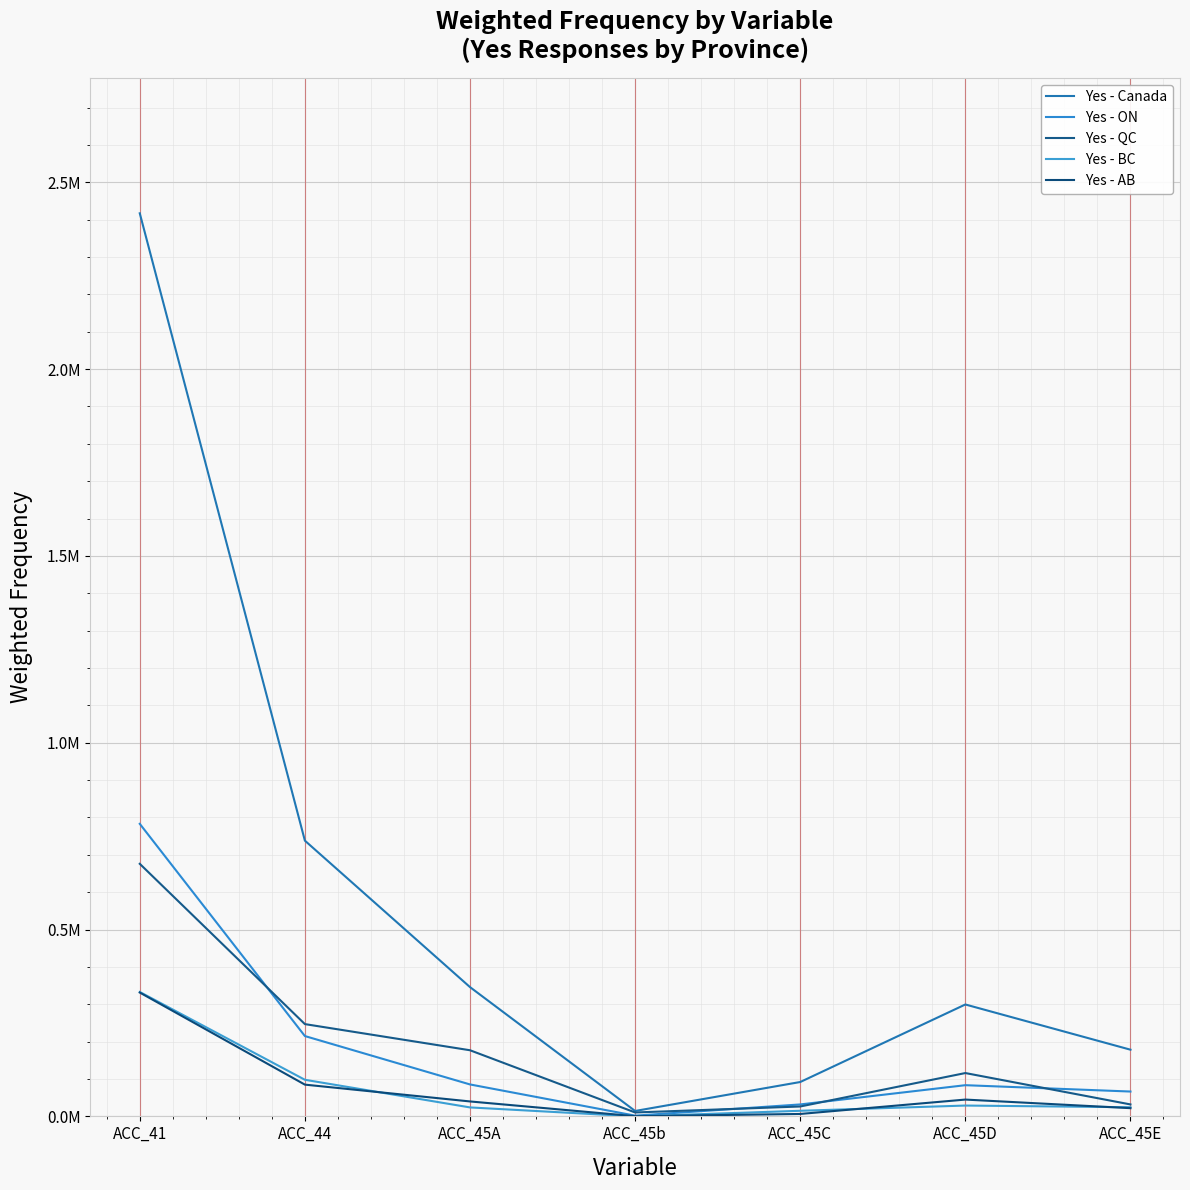

Is it true that Yes - BC equals 114940 at ACC_45b?

False